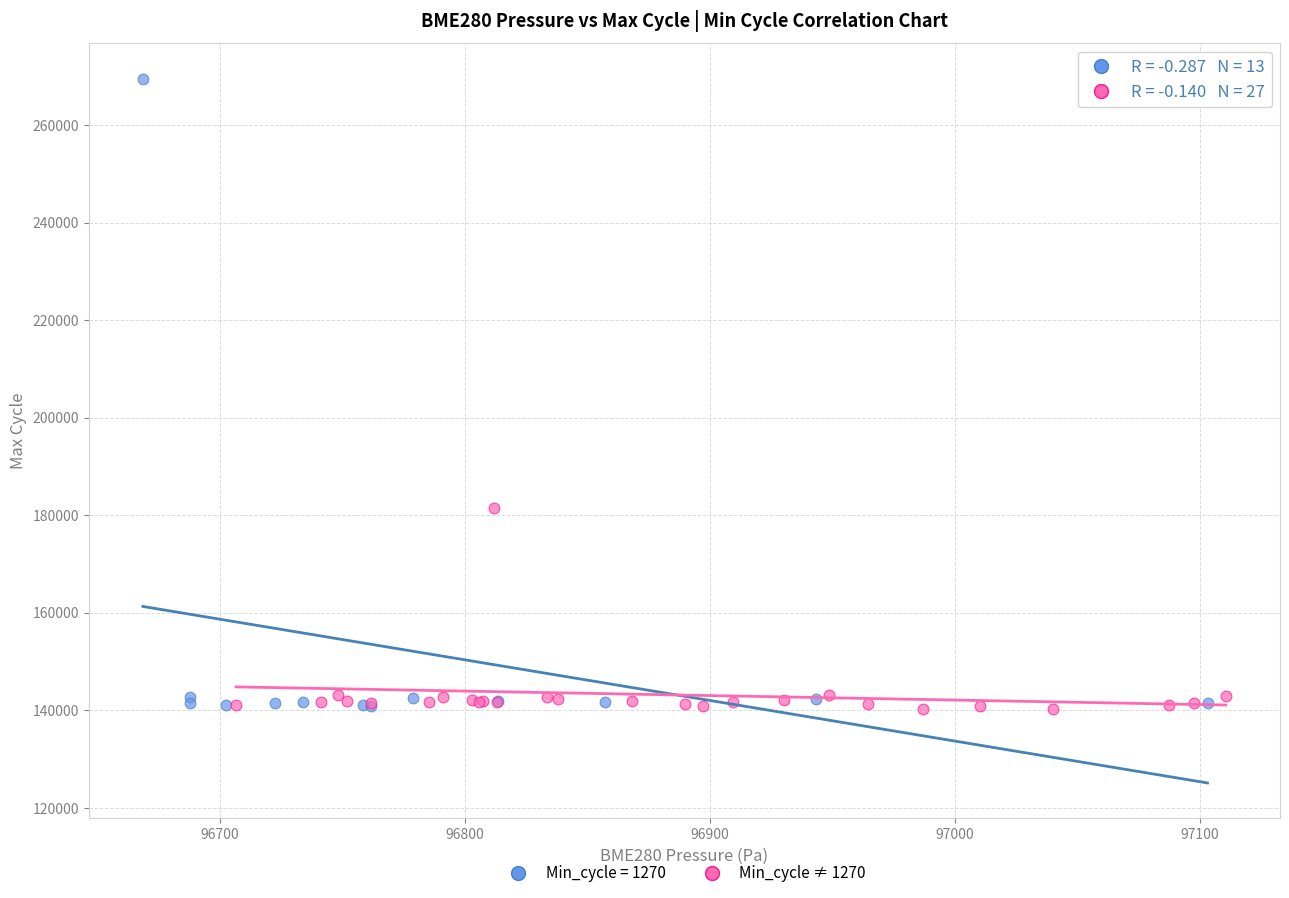

Which series has the largest Y range (max minus min)?

Min_cycle = 1270